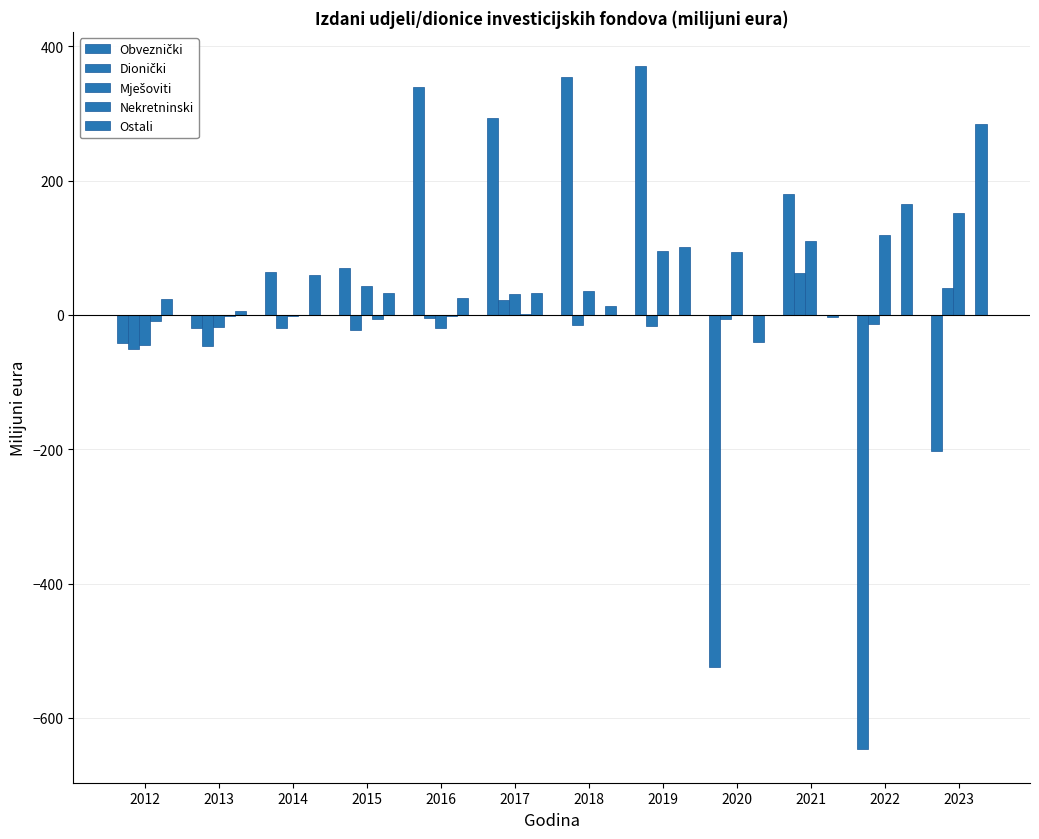

At 2012, list the series in order from largest to smallest.

Ostali, Nekretninski, Obveznički, Mješoviti, Dionički